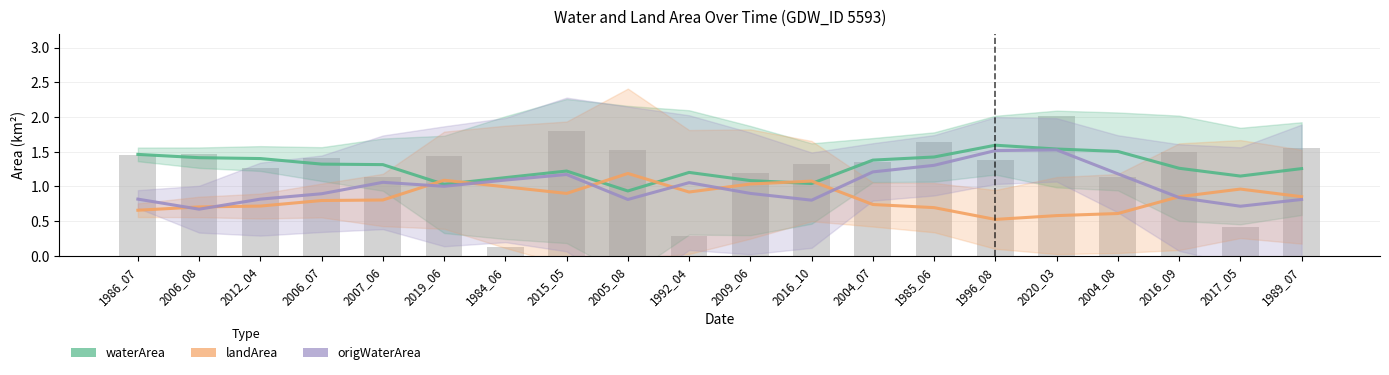

Reading left to right, transcribe all the data shown in this chart.

waterArea: 1986_07=1.5	2006_08=1.4	2012_04=1.4	2006_07=1.3	2007_06=1.3	2019_06=1.0	1984_06=1.1	2015_05=1.2	2005_08=0.9	1992_04=1.2	2009_06=1.1	2016_10=1.0	2004_07=1.4	1985_06=1.4	1996_08=1.6	2020_03=1.5	2004_08=1.5	2016_09=1.3	2017_05=1.1	1989_07=1.3
landArea: 1986_07=0.7	2006_08=0.7	2012_04=0.7	2006_07=0.8	2007_06=0.8	2019_06=1.1	1984_06=1.0	2015_05=0.9	2005_08=1.2	1992_04=0.9	2009_06=1.0	2016_10=1.1	2004_07=0.7	1985_06=0.7	1996_08=0.5	2020_03=0.6	2004_08=0.6	2016_09=0.9	2017_05=1.0	1989_07=0.9
origWaterArea: 1986_07=0.8	2006_08=0.7	2012_04=0.8	2006_07=0.9	2007_06=1.1	2019_06=1.0	1984_06=1.1	2015_05=1.2	2005_08=0.8	1992_04=1.1	2009_06=0.9	2016_10=0.8	2004_07=1.2	1985_06=1.3	1996_08=1.5	2020_03=1.5	2004_08=1.2	2016_09=0.8	2017_05=0.7	1989_07=0.8